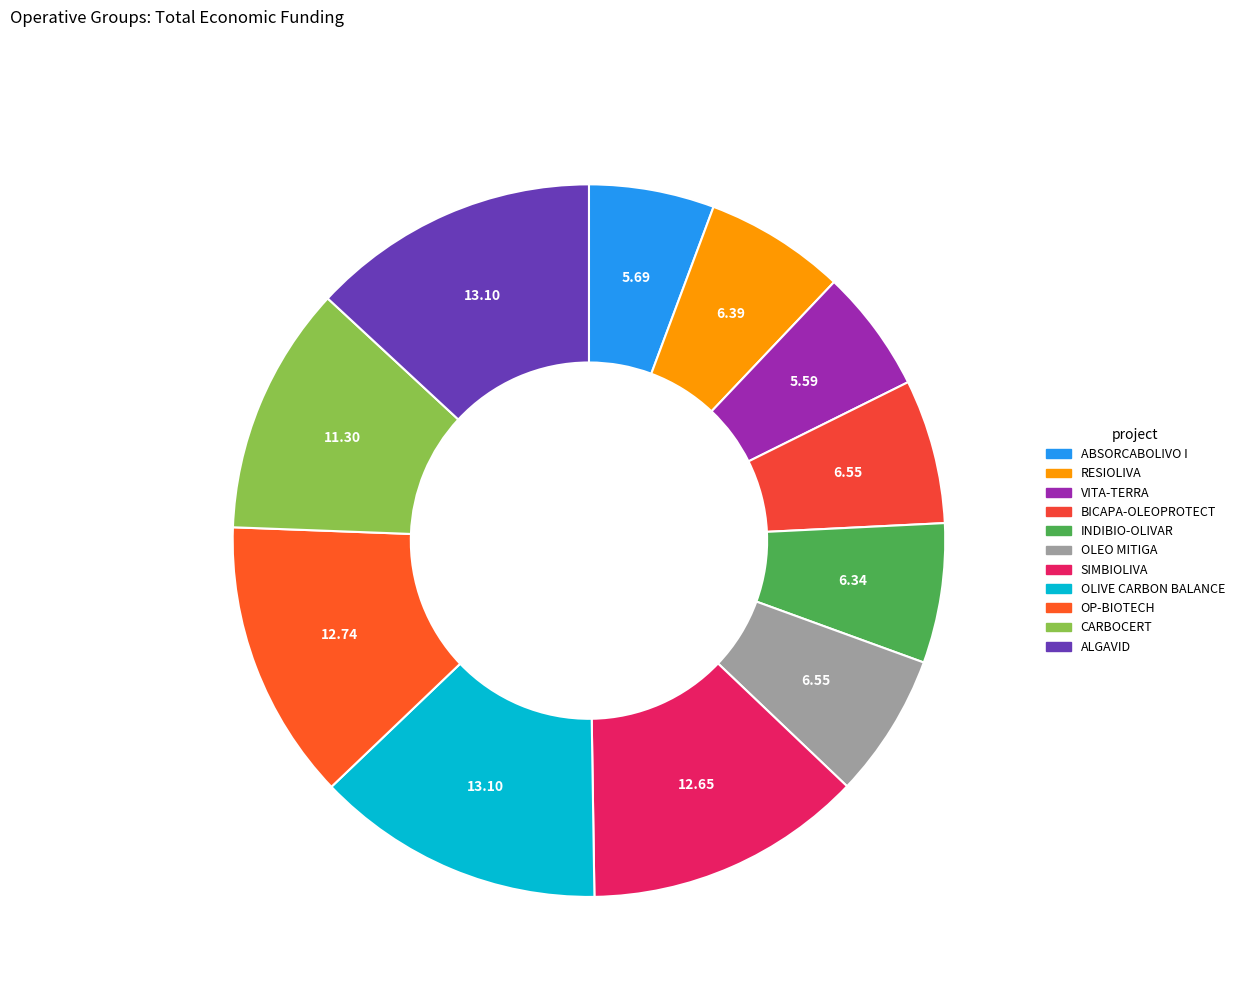

Is the sum of CARBOCERT and INDIBIO-OLIVAR greater than half?

No